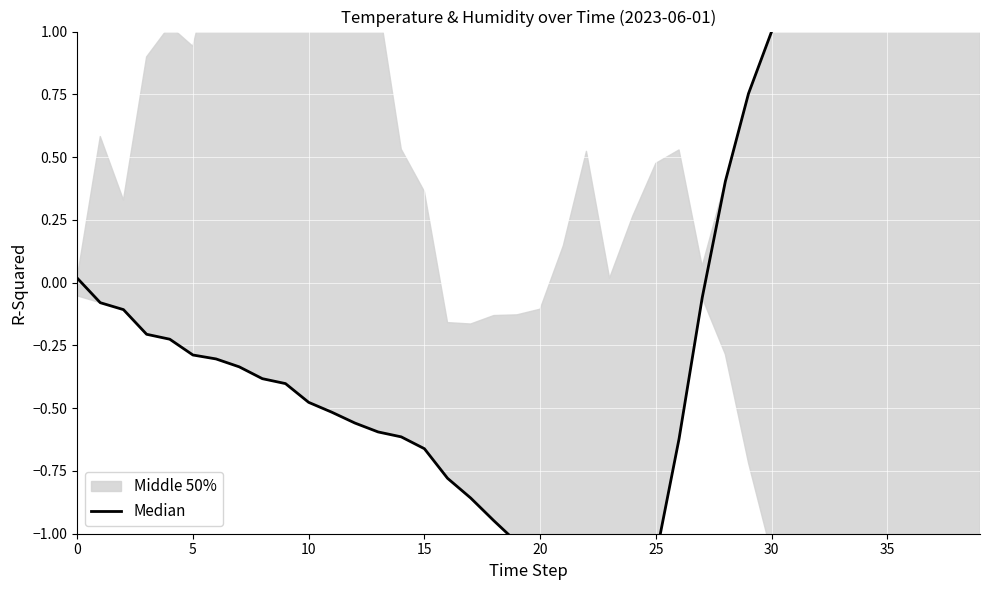

What is the label of the 3rd point from the right?

37